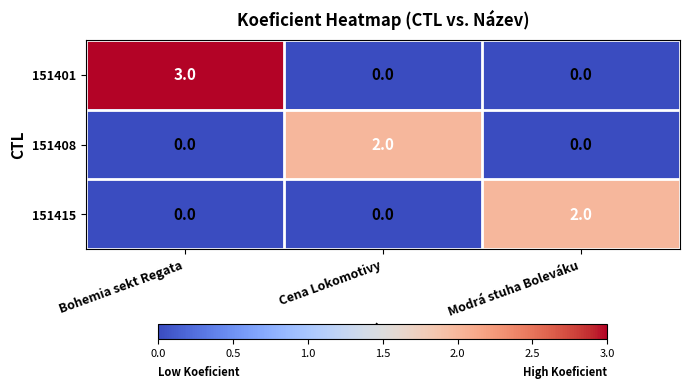

True or false: 151408 has a value of 1 at Bohemia sekt Regata.

False